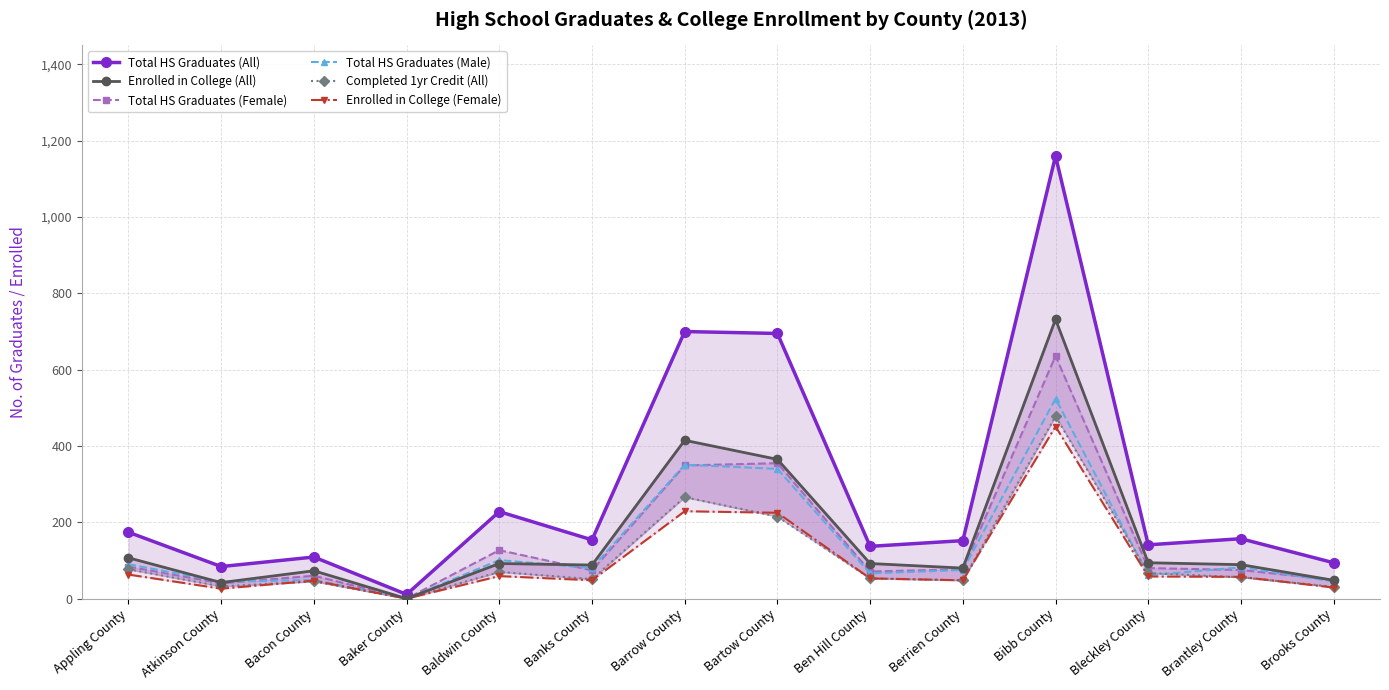

What is the difference between the maximum and minimum values in the Enrolled in College (Female) series?

451